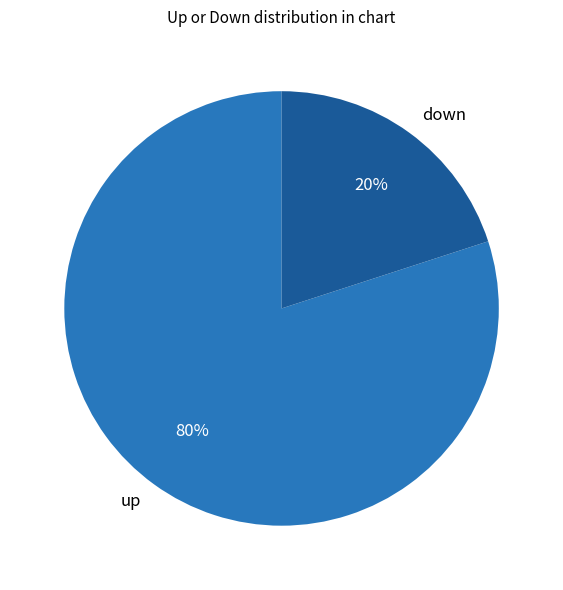

To the nearest percent, what is the difference between the largest and smallest slice percentages?

60%